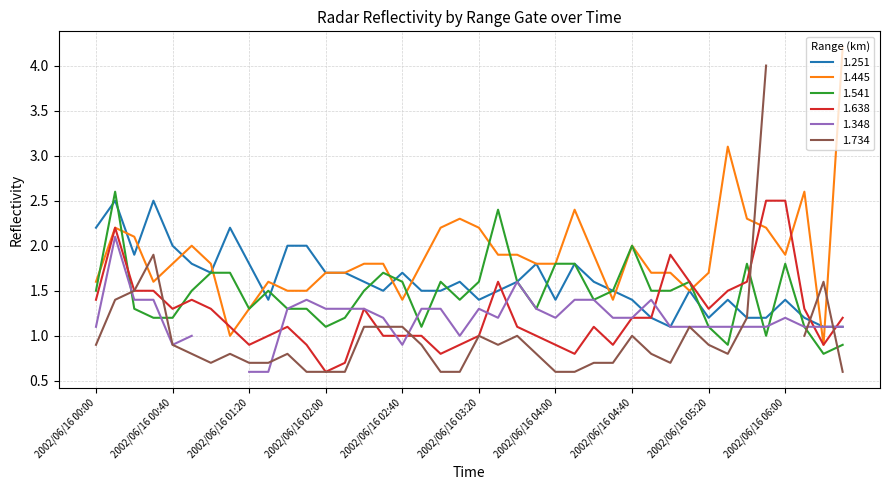

True or false: 1.251 and 1.541 intersect in this chart.

True